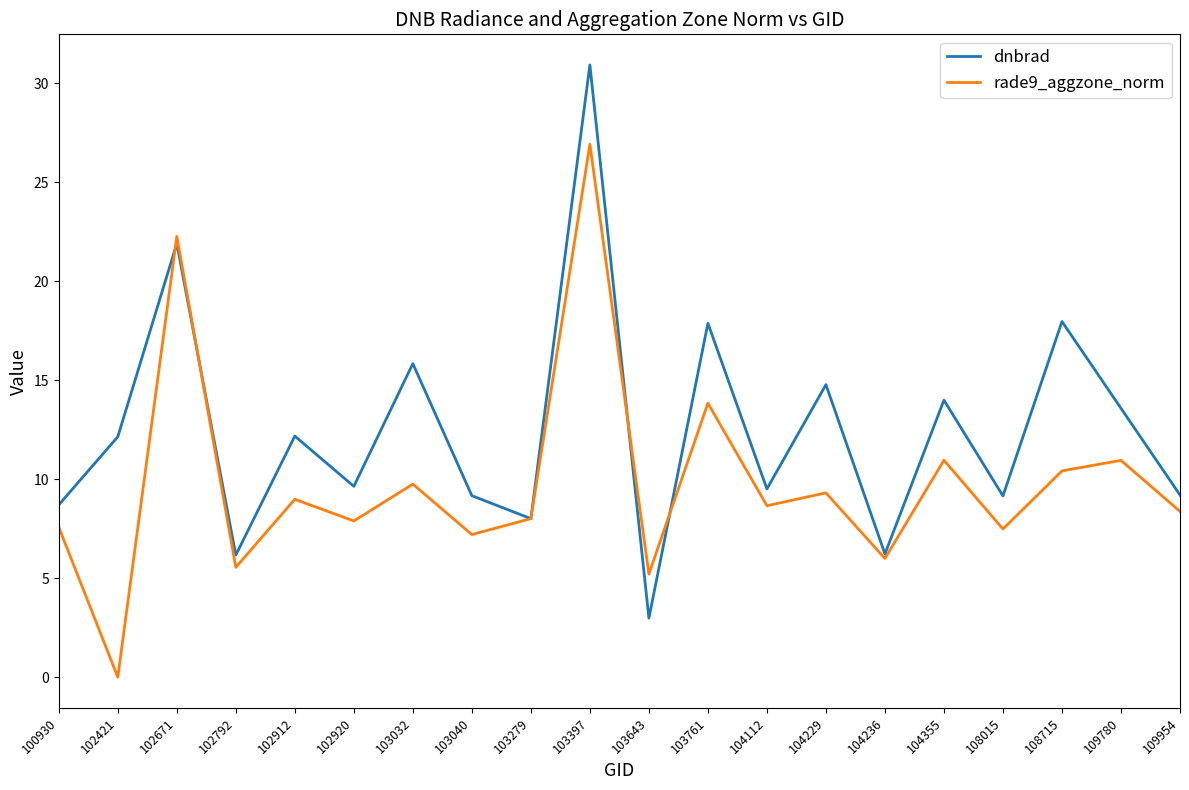

What is the difference between the rade9_aggzone_norm values at 100930 and 102421?

7.6